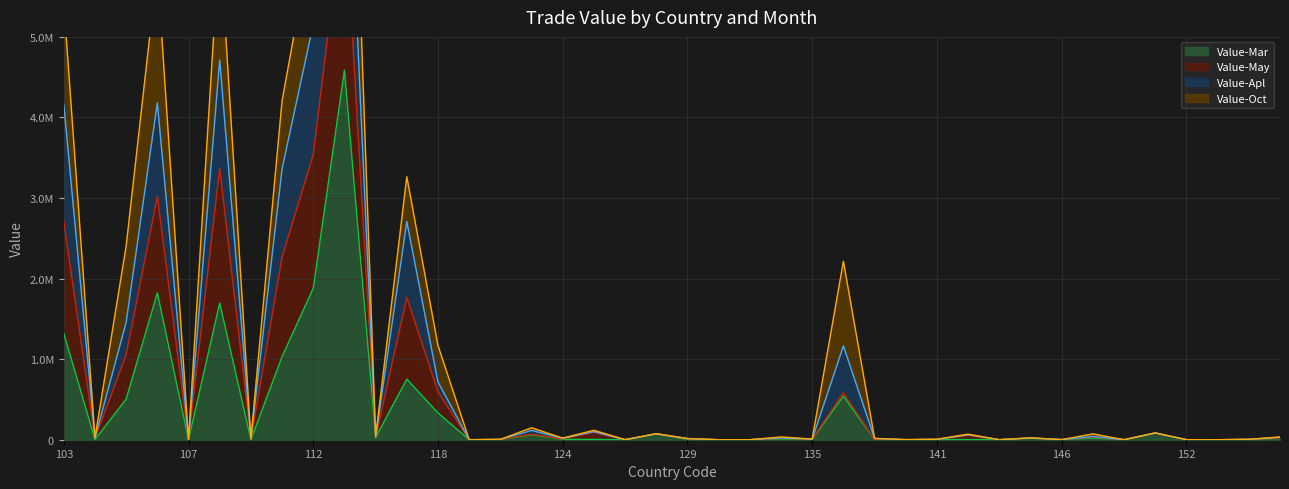

At which category is the sum across all series the highest?

113